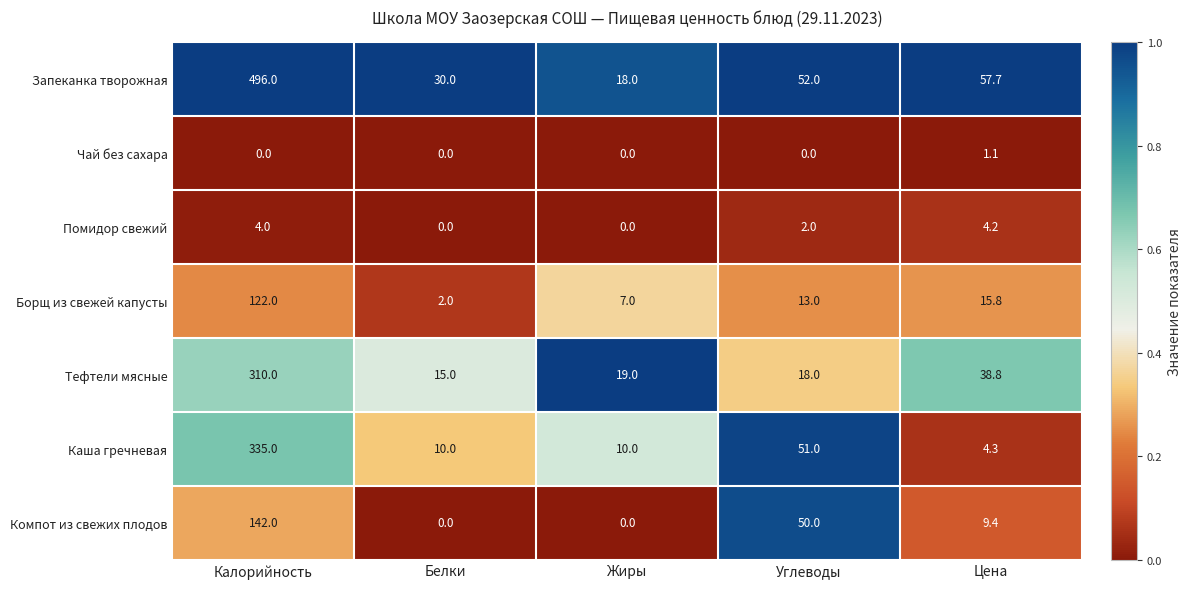

What is the difference between the highest and lowest values at Цена?

56.6